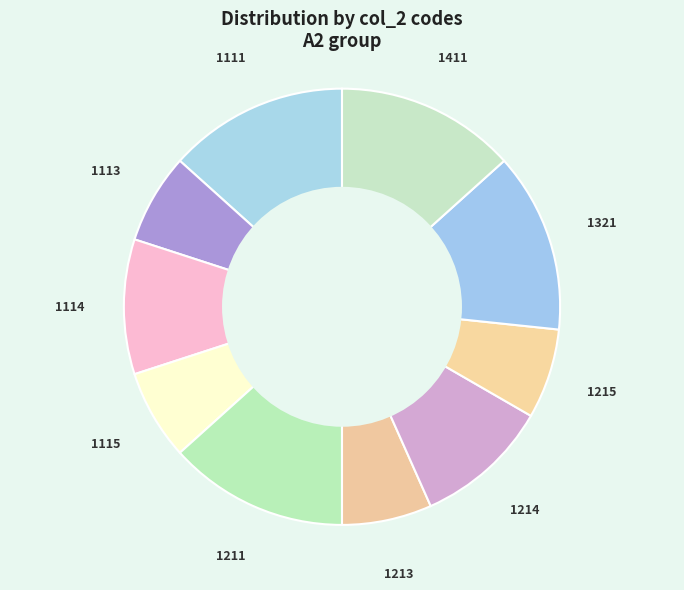

Does any single category account for the majority?

No